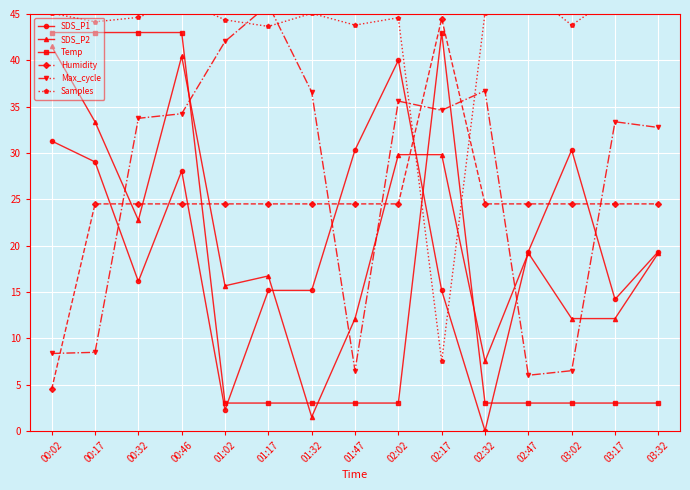

The value of Samples at 02:32 is 45.1. True or false?

True